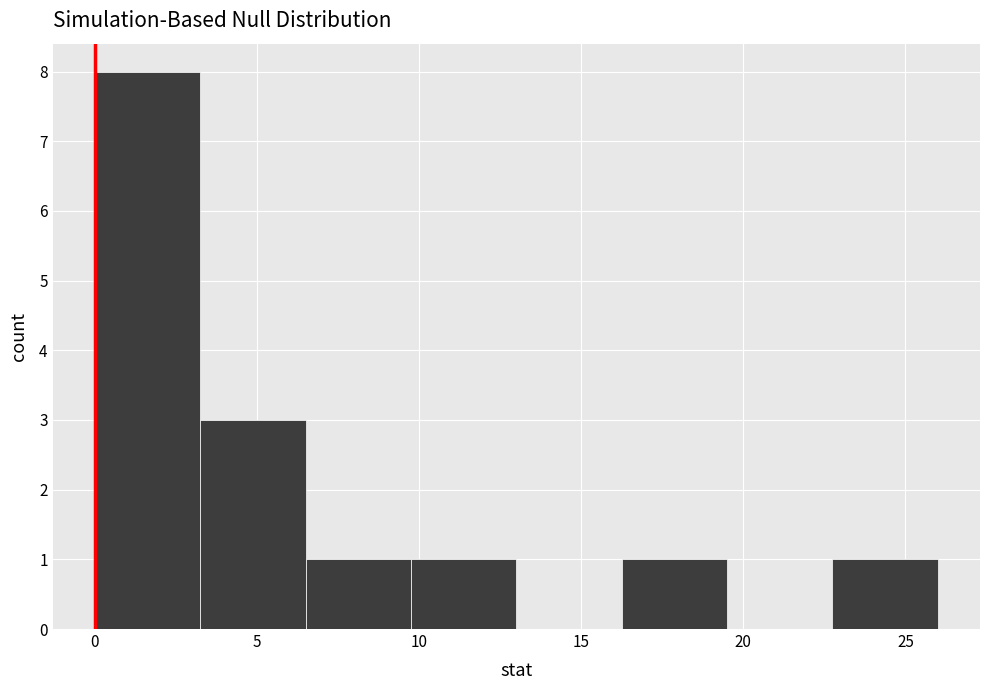

Reading left to right, list every bar in this chart as the range it spans on the x-axis followed by its height. Neither the bar edges nor the heights are printed on the chart, so give them approximately, as read against the axes.

0.00 to 3.25: 8
3.25 to 6.50: 3
6.50 to 9.75: 1
9.75 to 13.00: 1
13.00 to 16.25: 0
16.25 to 19.50: 1
19.50 to 22.75: 0
22.75 to 26.00: 1